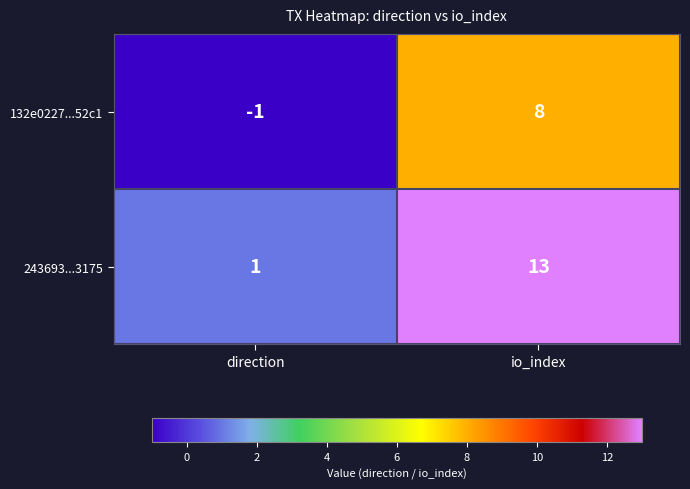

Reading left to right, extract all data points from this chart.

132e0227...52c1: direction=-1	io_index=8
243693...3175: direction=1	io_index=13